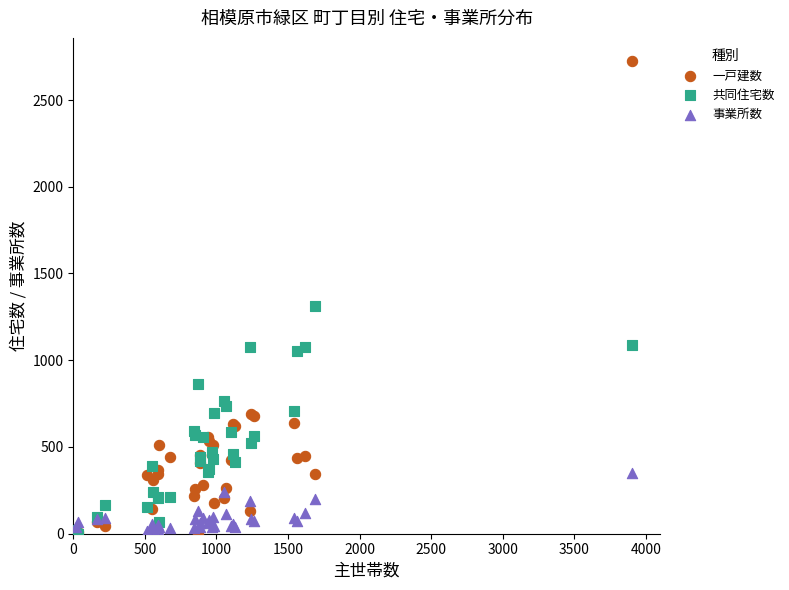

In the 一戸建数 series, what Y value is closest to 1361?

692